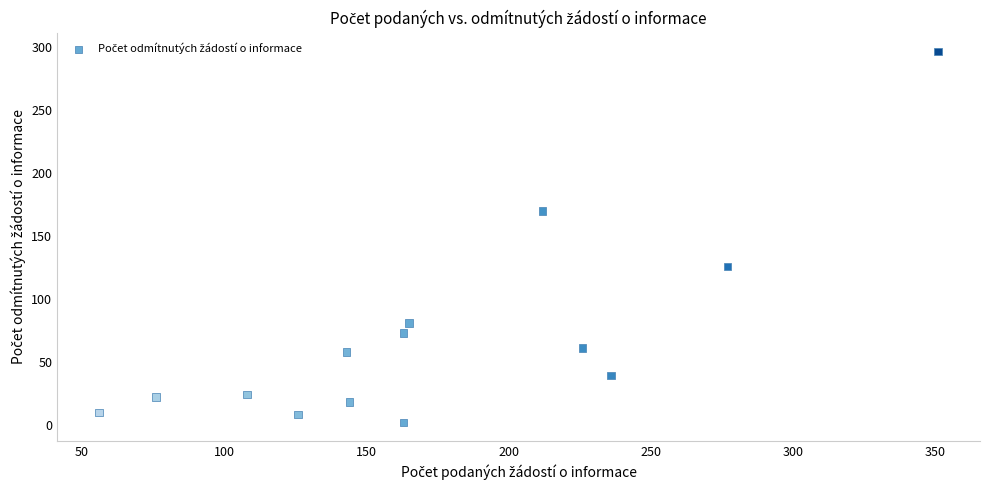

What is the range of X values (max minus min)?

295